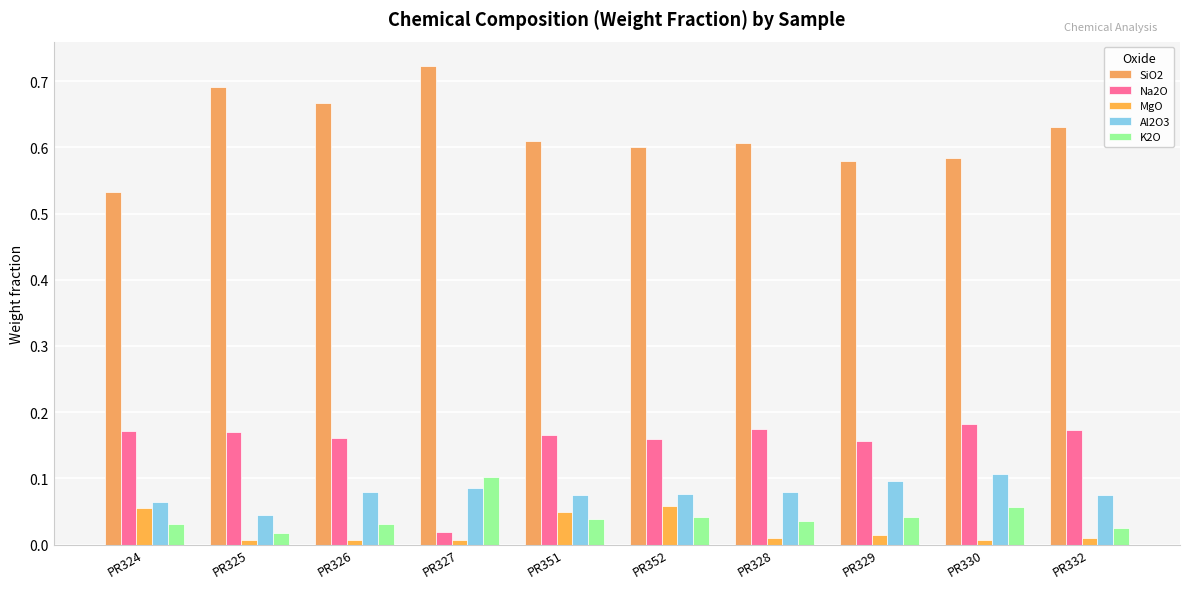

Reading left to right, what are all the values shown in this chart?

SiO2: PR324=0.5	PR325=0.7	PR326=0.7	PR327=0.7	PR351=0.6	PR352=0.6	PR328=0.6	PR329=0.6	PR330=0.6	PR332=0.6
Na2O: PR324=0.2	PR325=0.2	PR326=0.2	PR327=0.0	PR351=0.2	PR352=0.2	PR328=0.2	PR329=0.2	PR330=0.2	PR332=0.2
MgO: PR324=0.1	PR325=0.0	PR326=0.0	PR327=0.0	PR351=0.0	PR352=0.1	PR328=0.0	PR329=0.0	PR330=0.0	PR332=0.0
Al2O3: PR324=0.1	PR325=0.0	PR326=0.1	PR327=0.1	PR351=0.1	PR352=0.1	PR328=0.1	PR329=0.1	PR330=0.1	PR332=0.1
K2O: PR324=0.0	PR325=0.0	PR326=0.0	PR327=0.1	PR351=0.0	PR352=0.0	PR328=0.0	PR329=0.0	PR330=0.1	PR332=0.0